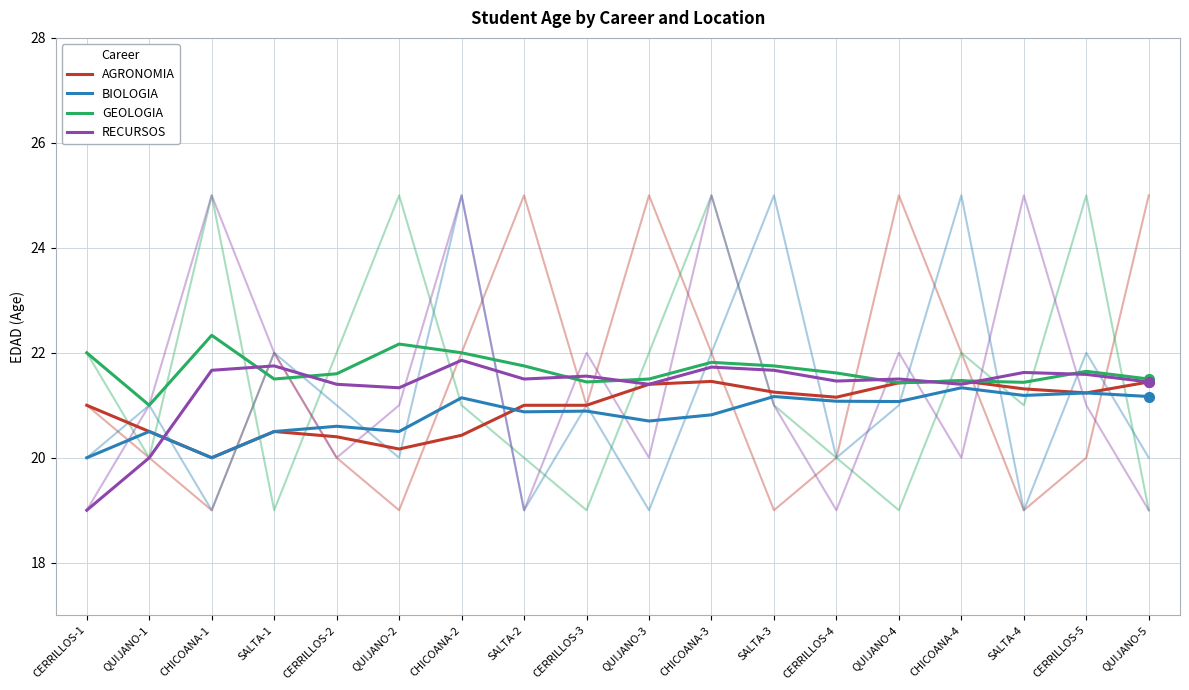

What is the spread (max minus min) of values at CHICOANA-4?

0.1